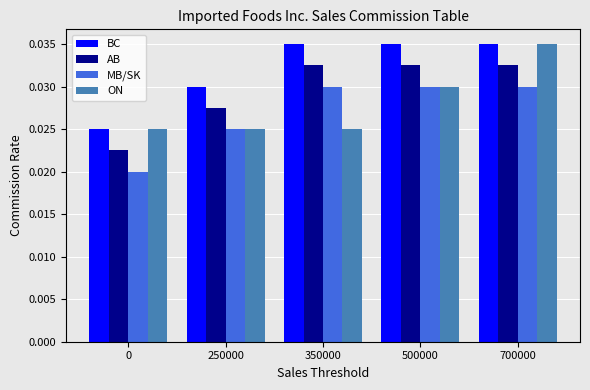

How many bars are there in each group?

4